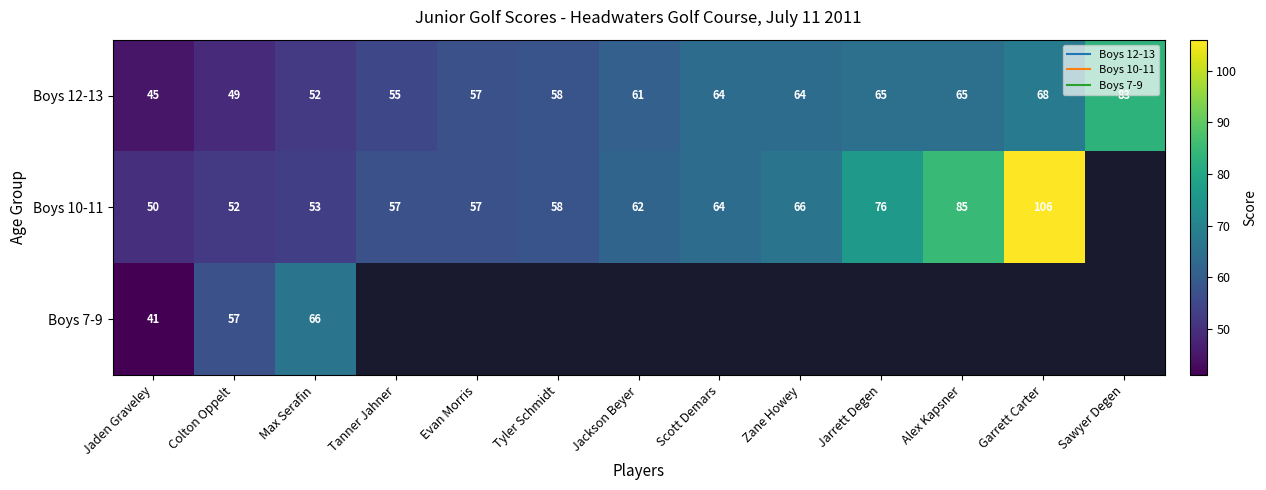

Which series has the largest range (max minus min)?

Boys 10-11